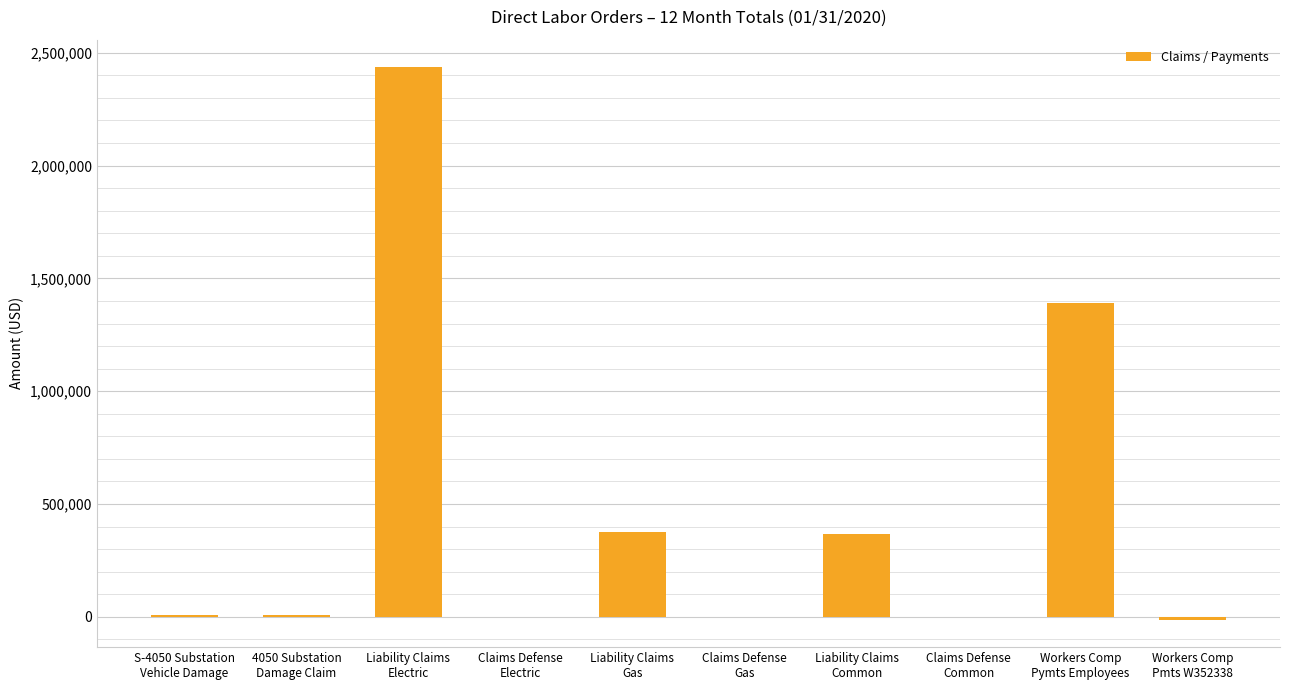

Count the number of data series in this chart.

1